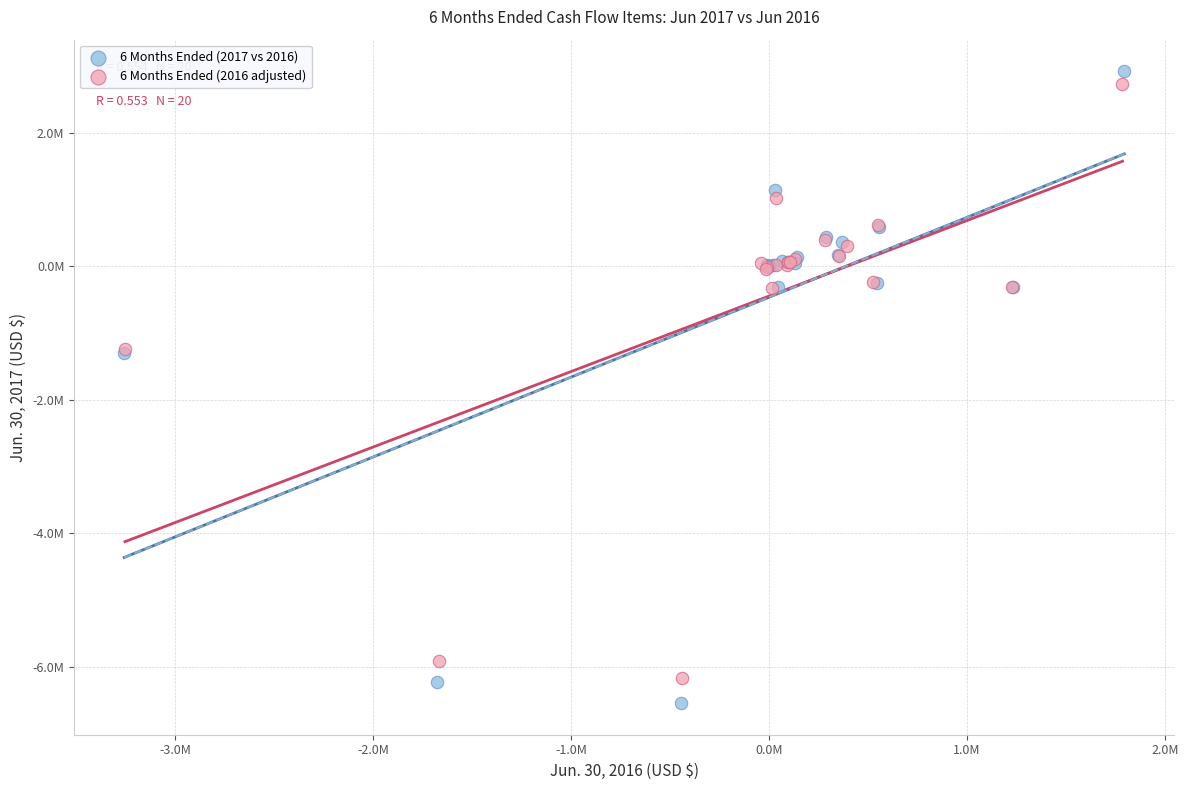

Which series contains the highest Y value?

6 Months Ended (2017 vs 2016)